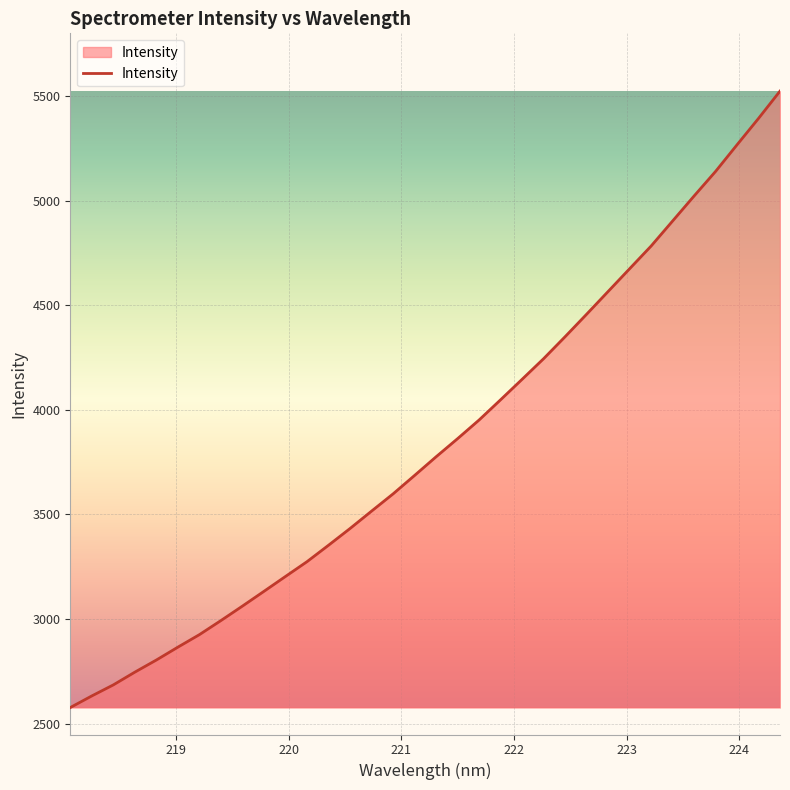

True or false: there are more than 1 points higher than both neighbors.

False